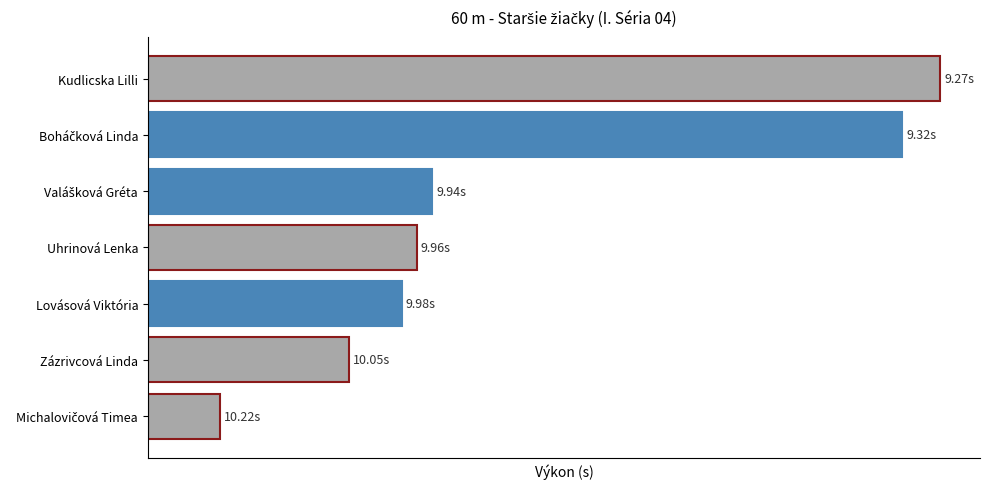

Are the bars horizontal?

Yes